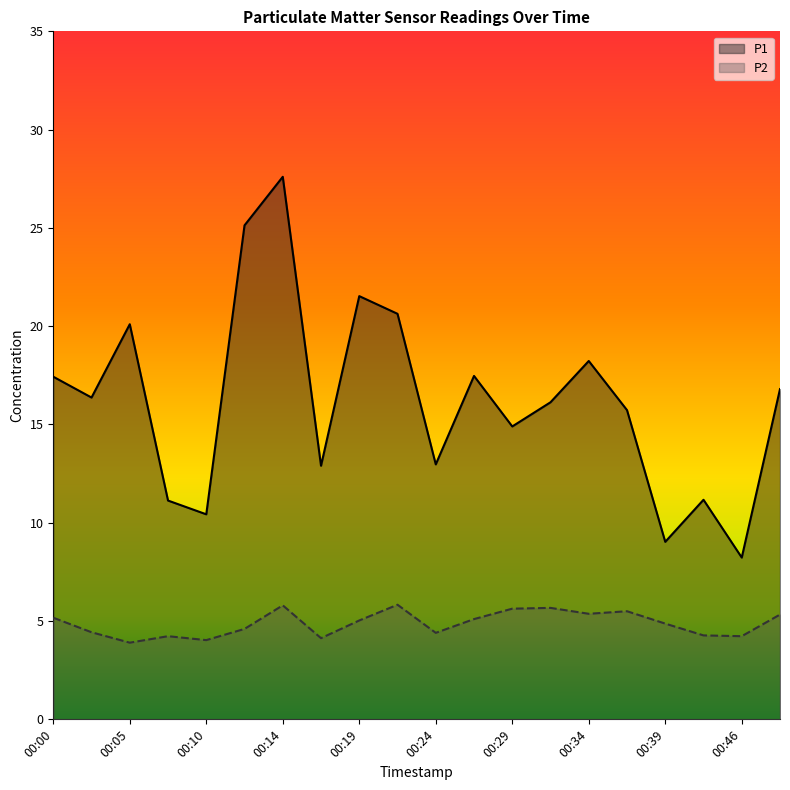

What is the value of the P1 point at the 13th from the left?

14.9